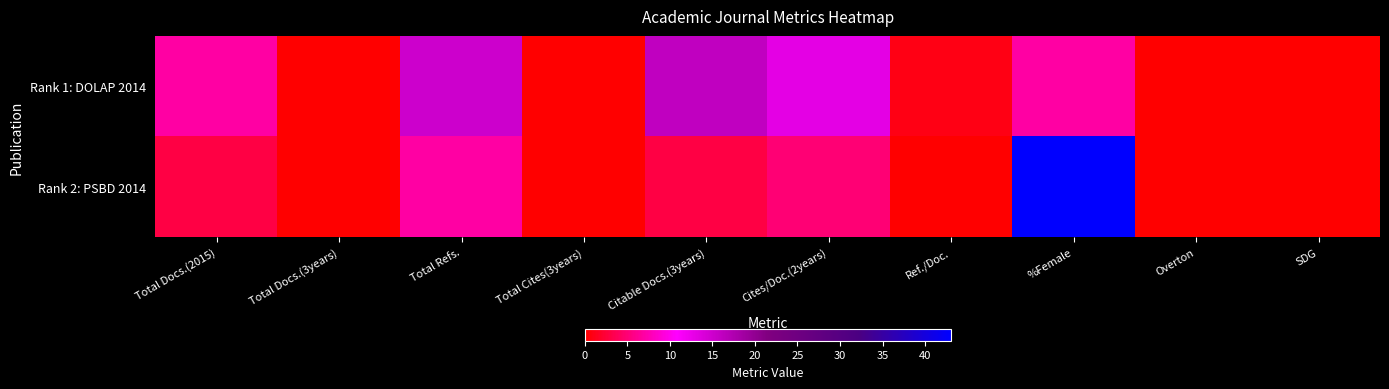

Reading left to right, transcribe all the data shown in this chart.

Rank 1: DOLAP 2014: Total Docs.(2015)=7	Total Docs.(3years)=0	Total Refs.=15	Total Cites(3years)=0	Citable Docs.(3years)=16	Cites/Doc.(2years)=13	Ref./Doc.=1	%Female=7	Overton=0	SDG=0
Rank 2: PSBD 2014: Total Docs.(2015)=3	Total Docs.(3years)=0	Total Refs.=7	Total Cites(3years)=0	Citable Docs.(3years)=3	Cites/Doc.(2years)=5	Ref./Doc.=0	%Female=43	Overton=0	SDG=0